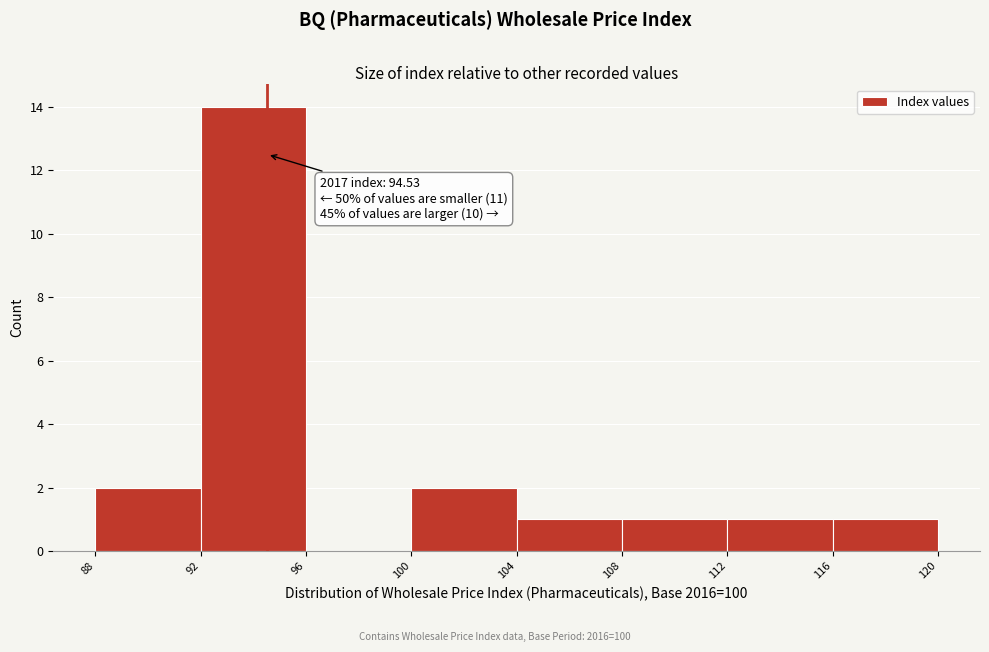

Which range on the x-axis has the tallest bar?

92 to 96